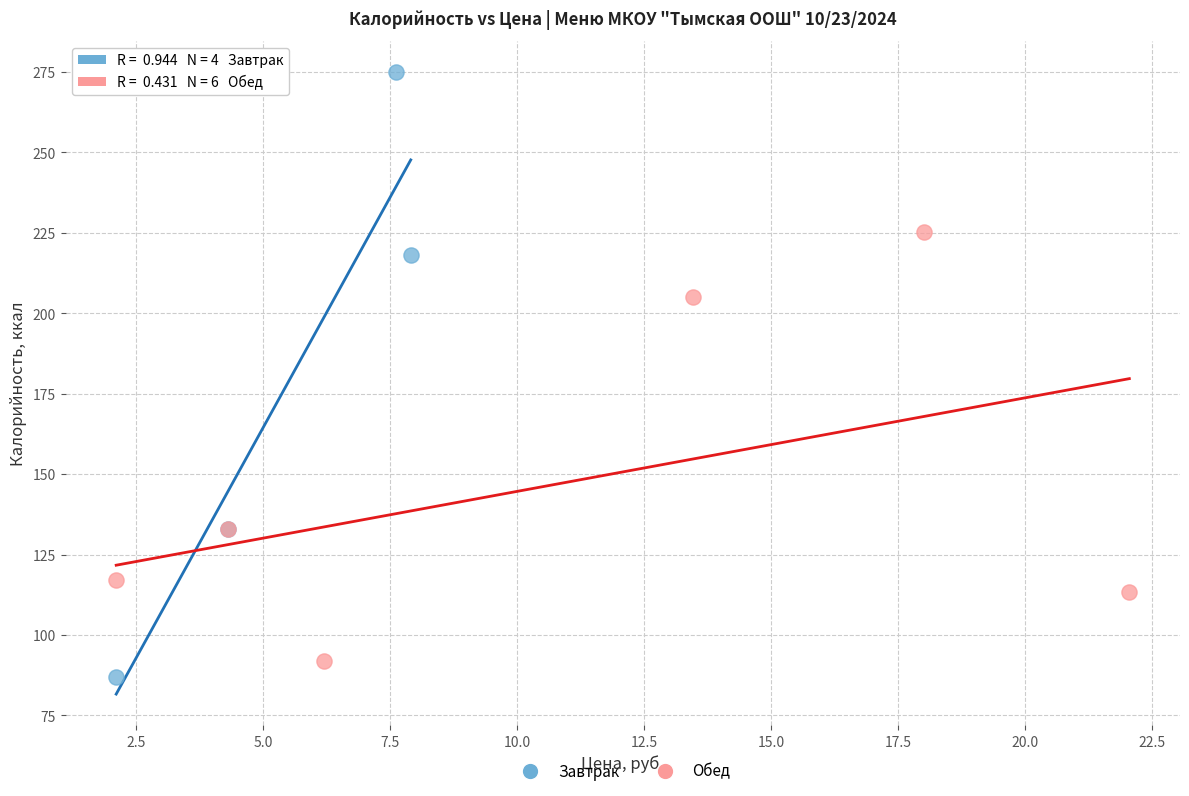

Which series has the largest Y range (max minus min)?

Завтрак